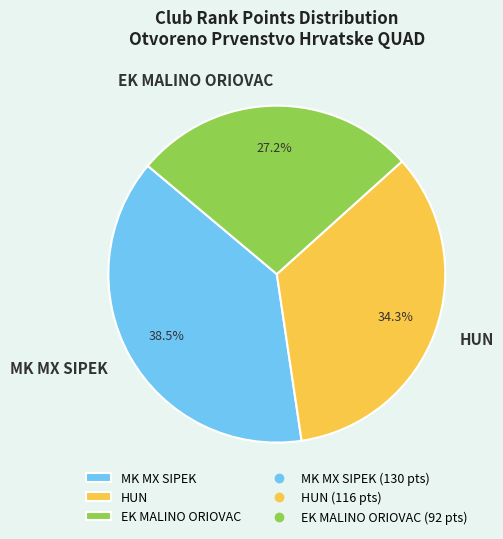

Does HUN represent more than half of the total?

No